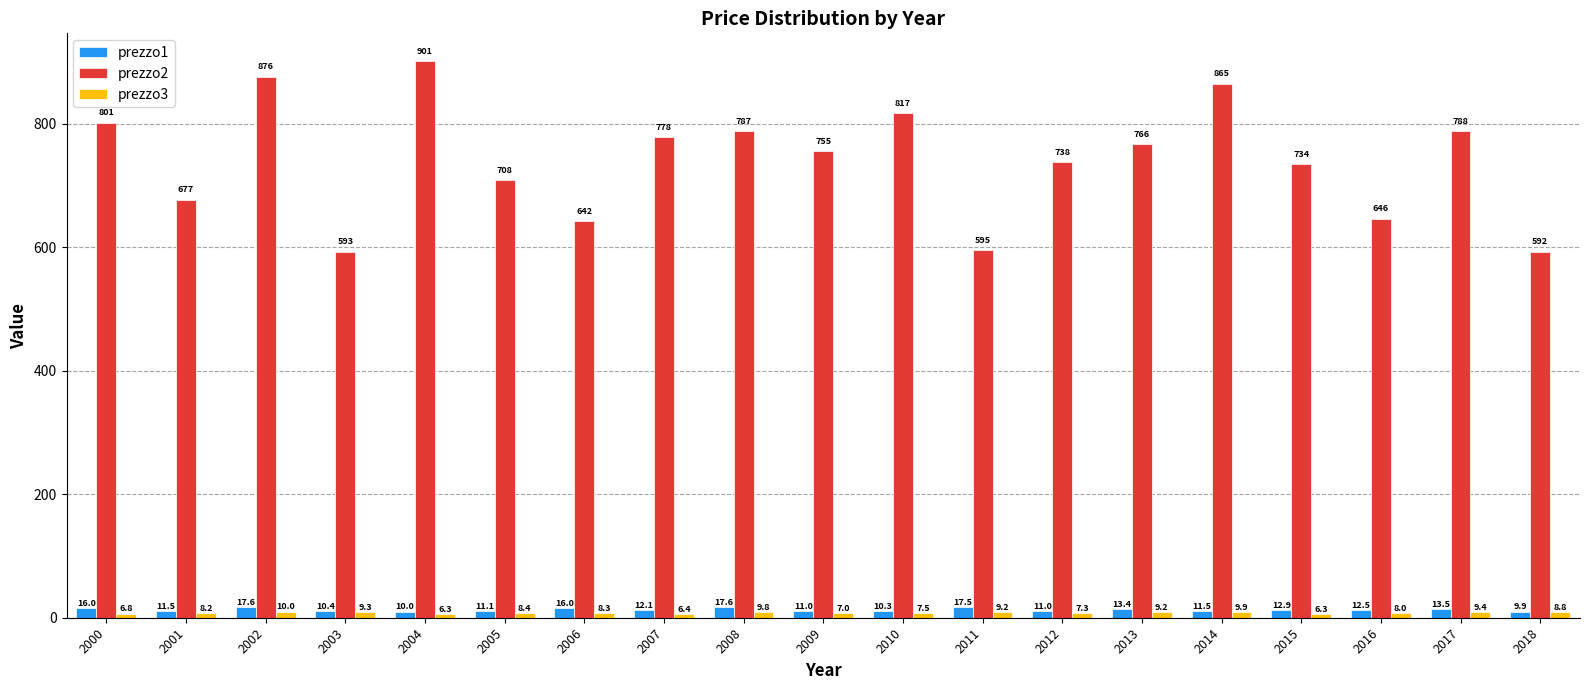

How many data points in prezzo2 are less than 755?

9